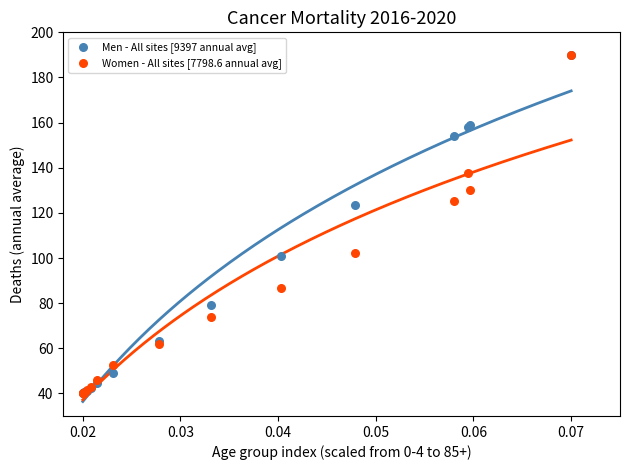

What are all the series names shown in the legend?

Men - All sites [9397 annual avg], Women - All sites [7798.6 annual avg]